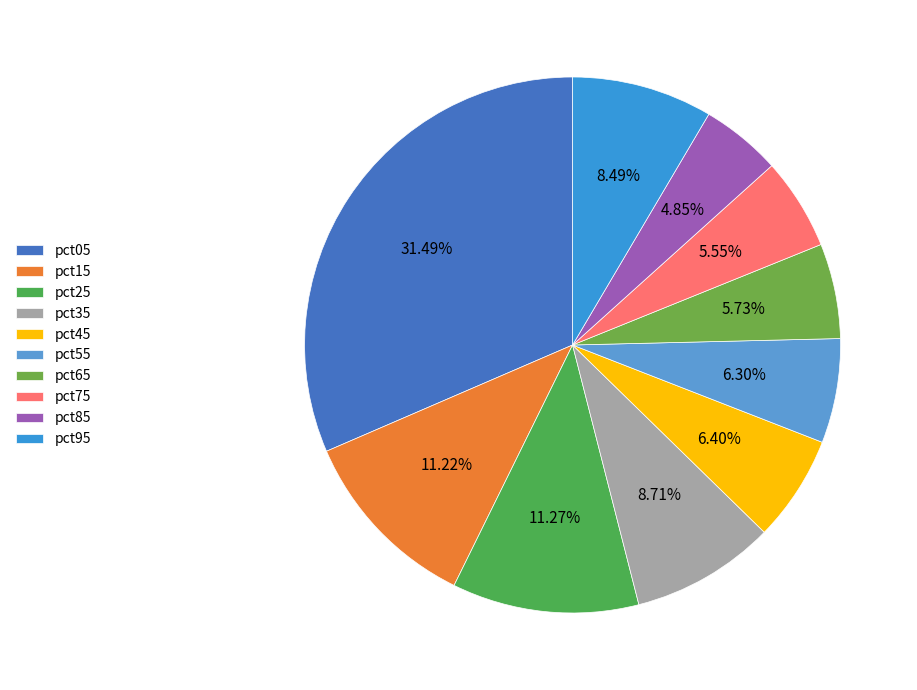

What percentage is NOT represented by pct95?

91.5%